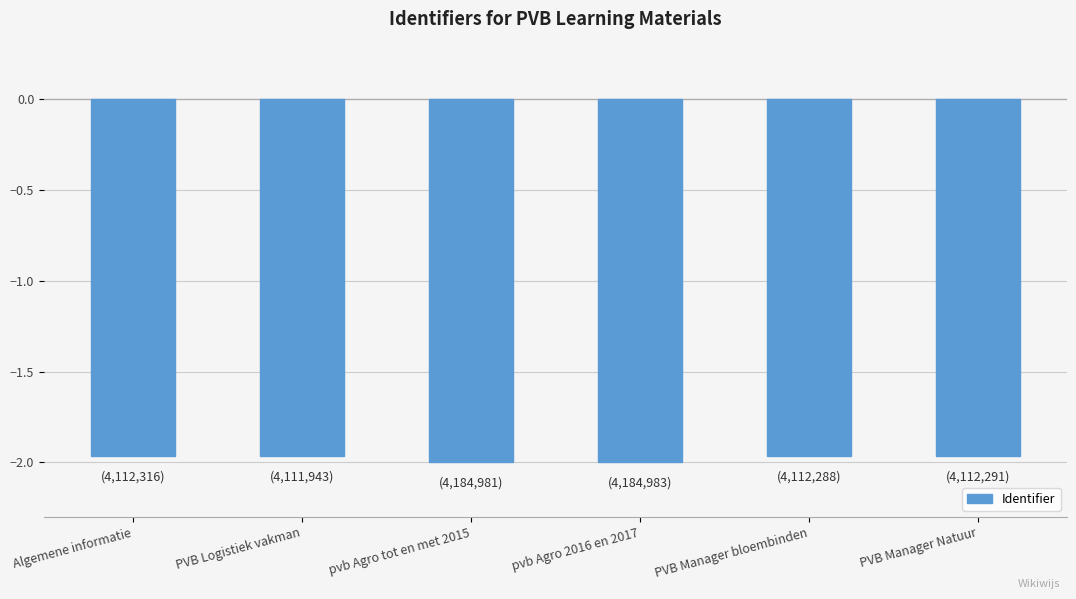

What is the sum of all values?

-11.9